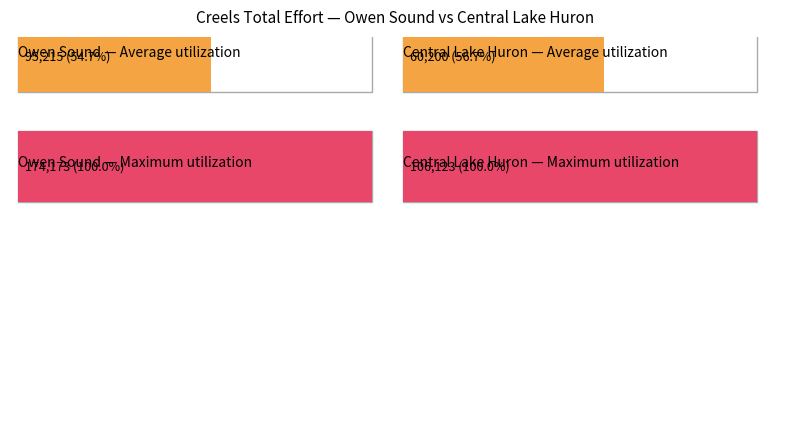

Which series has the largest total across all categories?

Owen Sound